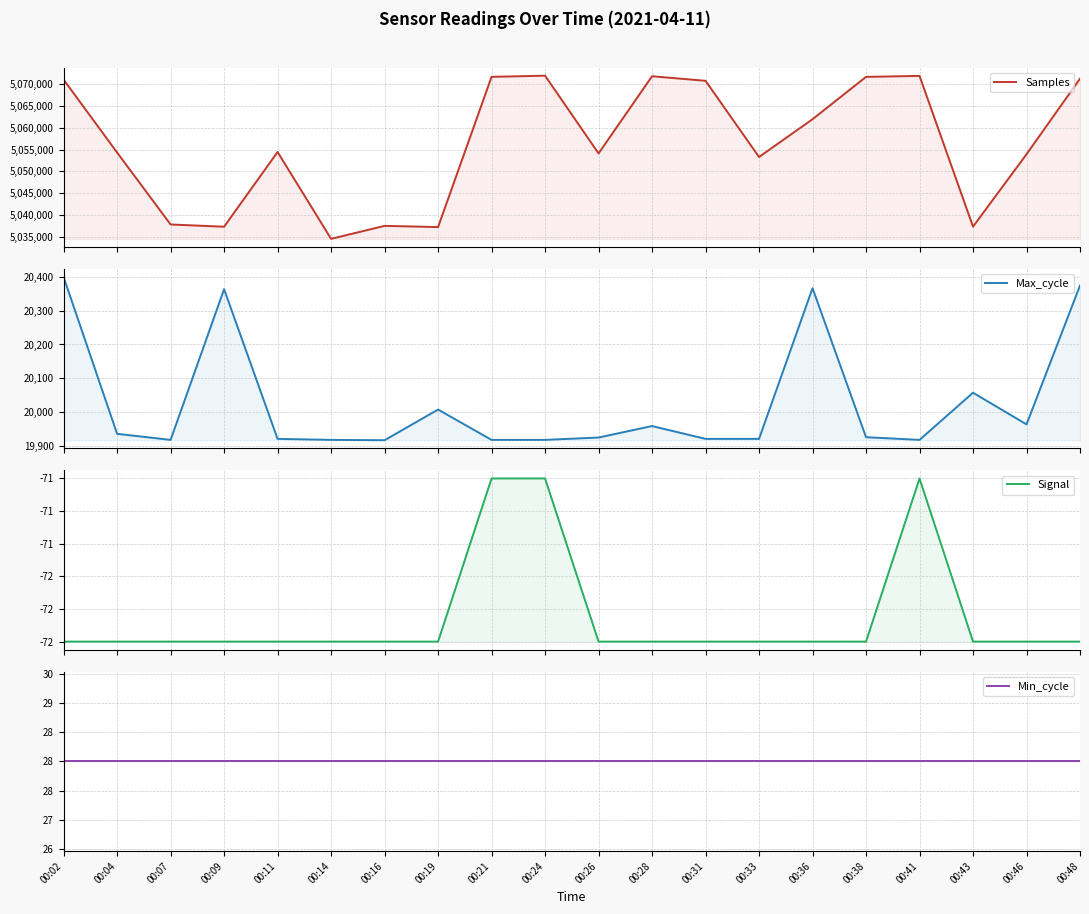

At which category is the sum across all series the highest?

00:24